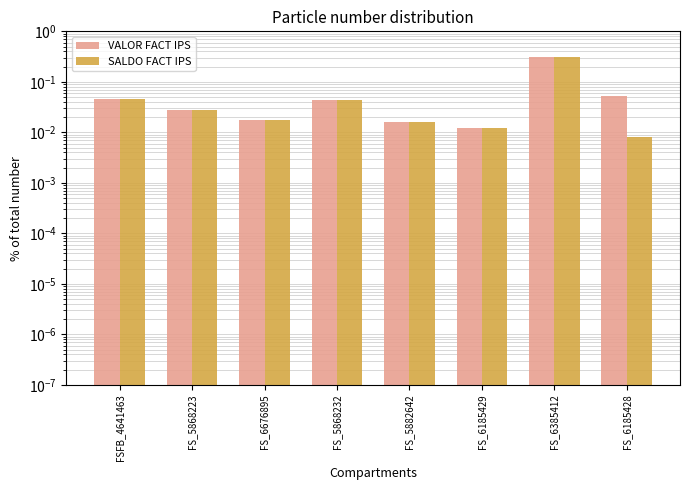

At how many categories does at least one series exceed 0?

8